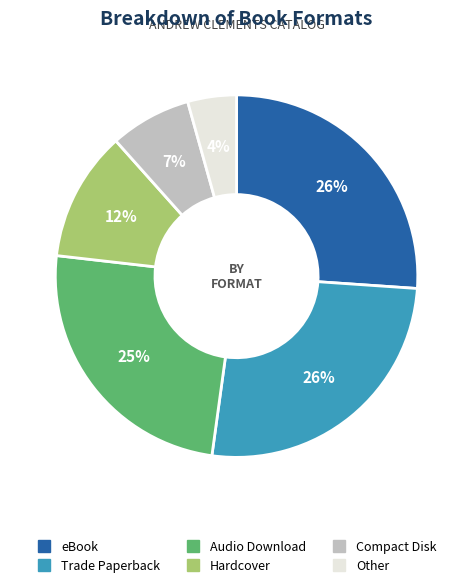

The Compact Disk slice represents 1% of the pie. True or false?

False